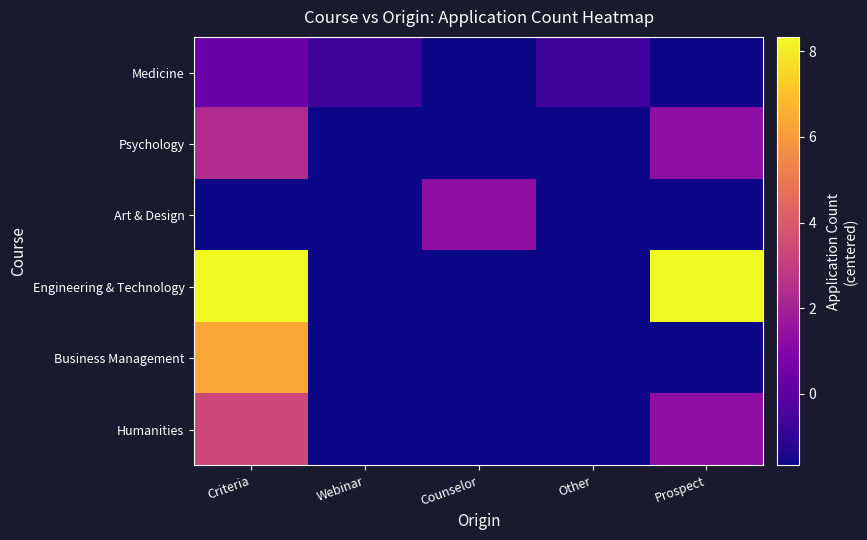

List the series in order of their peak value, lowest first.

Medicine, Art & Design, Psychology, Humanities, Business Management, Engineering & Technology